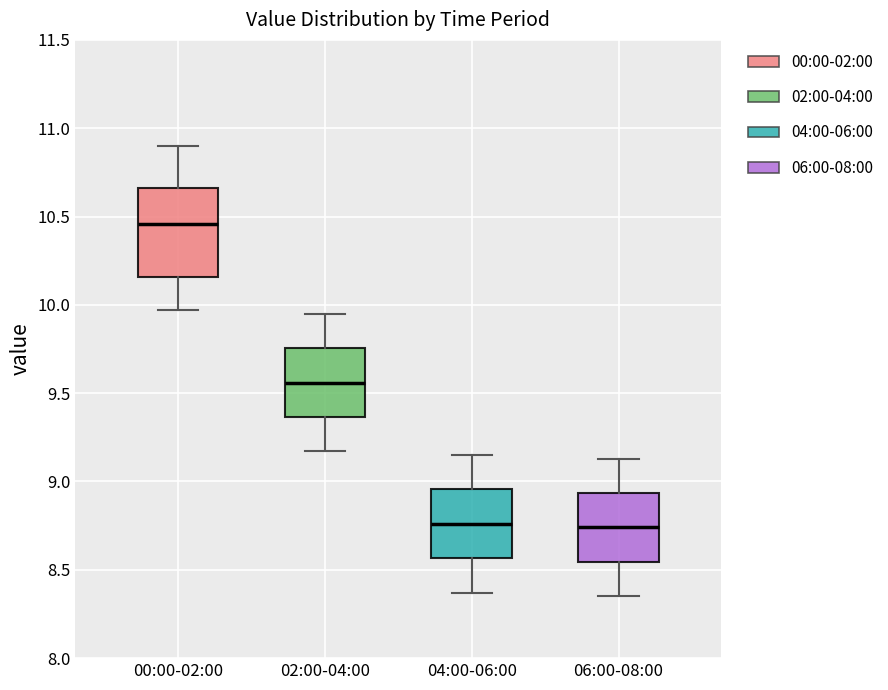

Reading left to right, transcribe this box plot: for each box, give where its median line is, the range the box spans, and where its two whiskers end, as read against the y-axis. The values are not printed on the chart, so give them approximately, as read against the axis.

00:00-02:00: median 10.45, box 10.15 to 10.65, whiskers 9.95 to 10.90
02:00-04:00: median 9.55, box 9.35 to 9.75, whiskers 9.15 to 9.95
04:00-06:00: median 8.75, box 8.55 to 8.95, whiskers 8.35 to 9.15
06:00-08:00: median 8.75, box 8.55 to 8.95, whiskers 8.35 to 9.15